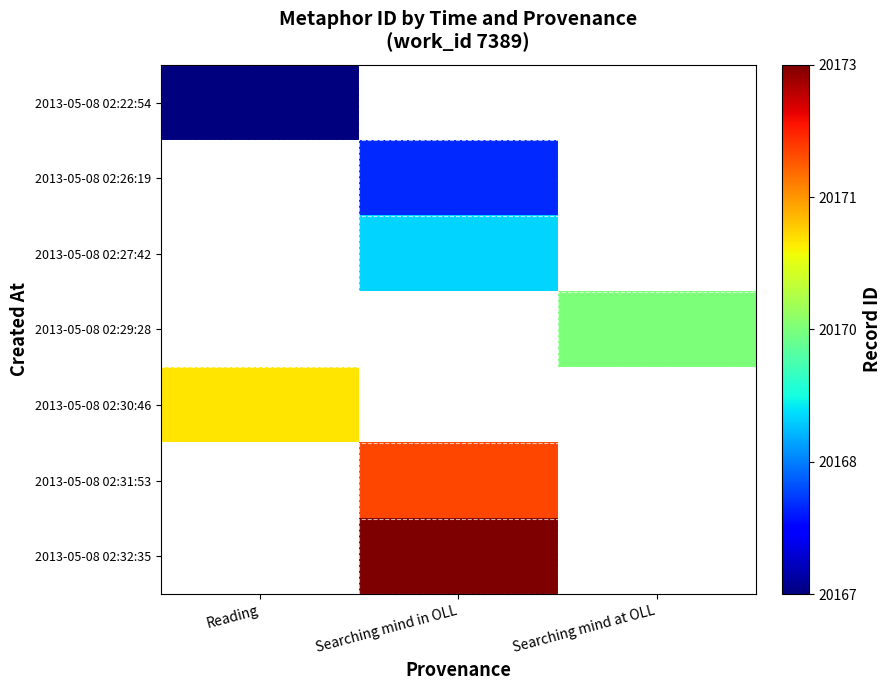

What is the approximate value of 2013-05-08 02:32:35 at Searching mind in OLL?

20173.0